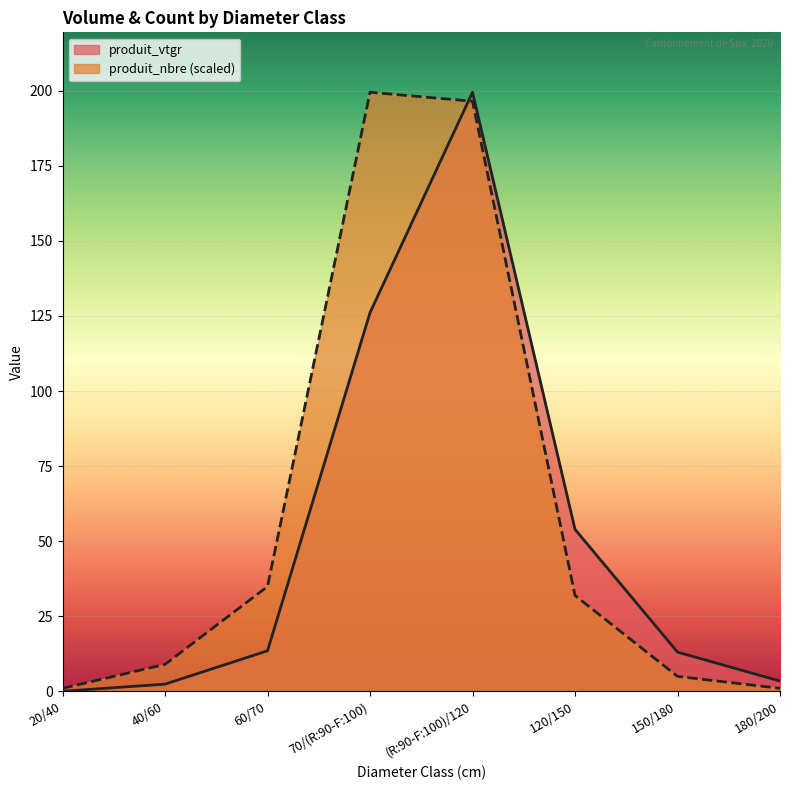

Where do produit_nbre and produit_vtgr first cross each other?

70/(R:90-F:100) and (R:90-F:100)/120